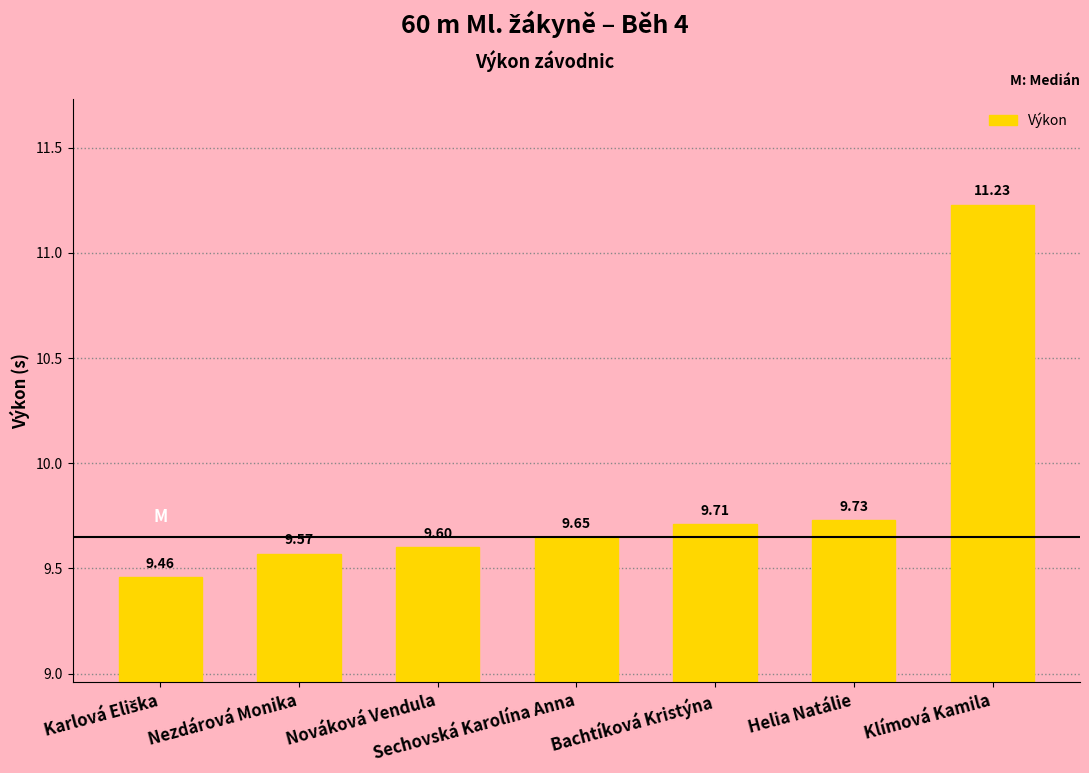

What is the label of the 7th bar from the left?

Klímová Kamila